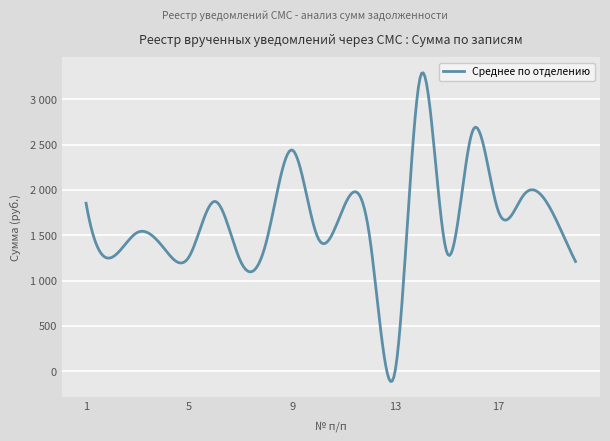

Does the chart have visible grid lines?

Yes